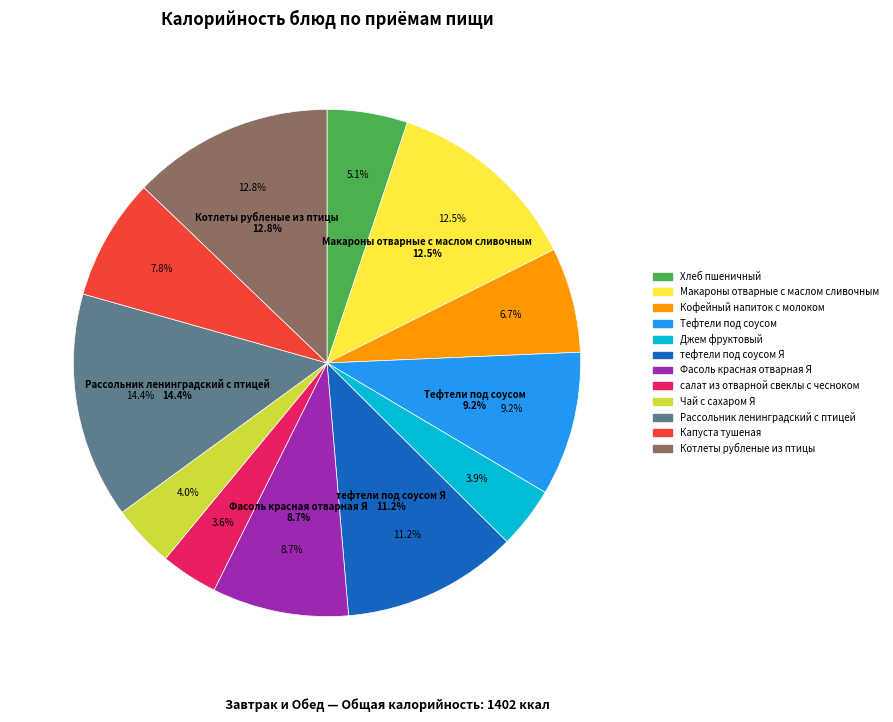

To the nearest percent, what is the average slice percentage?

8%